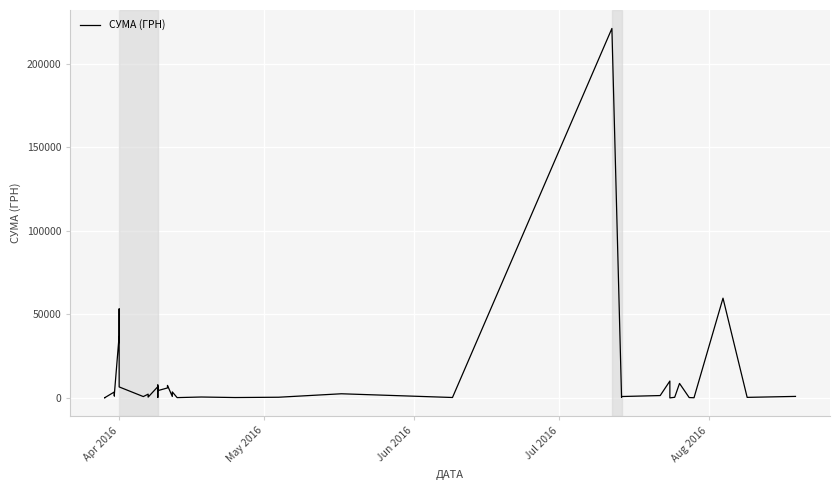

Count the number of values greater than 1182.

20